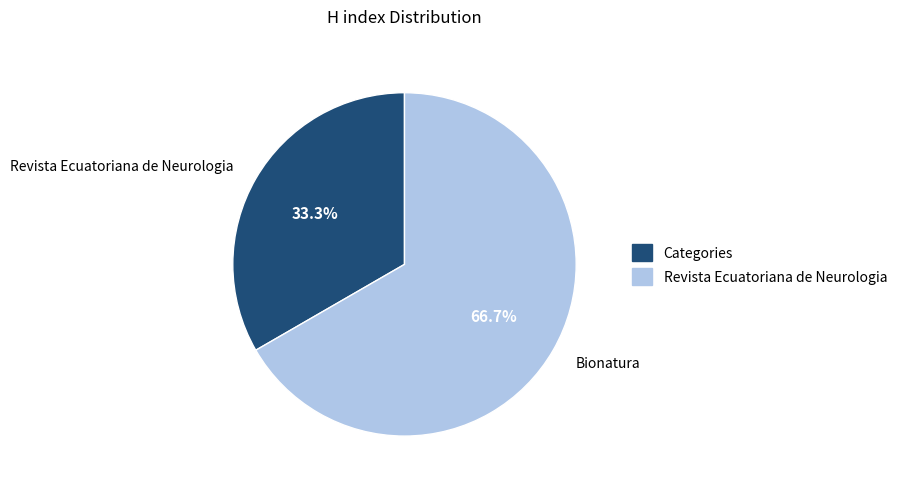

Is the sum of Revista Ecuatoriana de Neurologia and Bionatura greater than half?

Yes